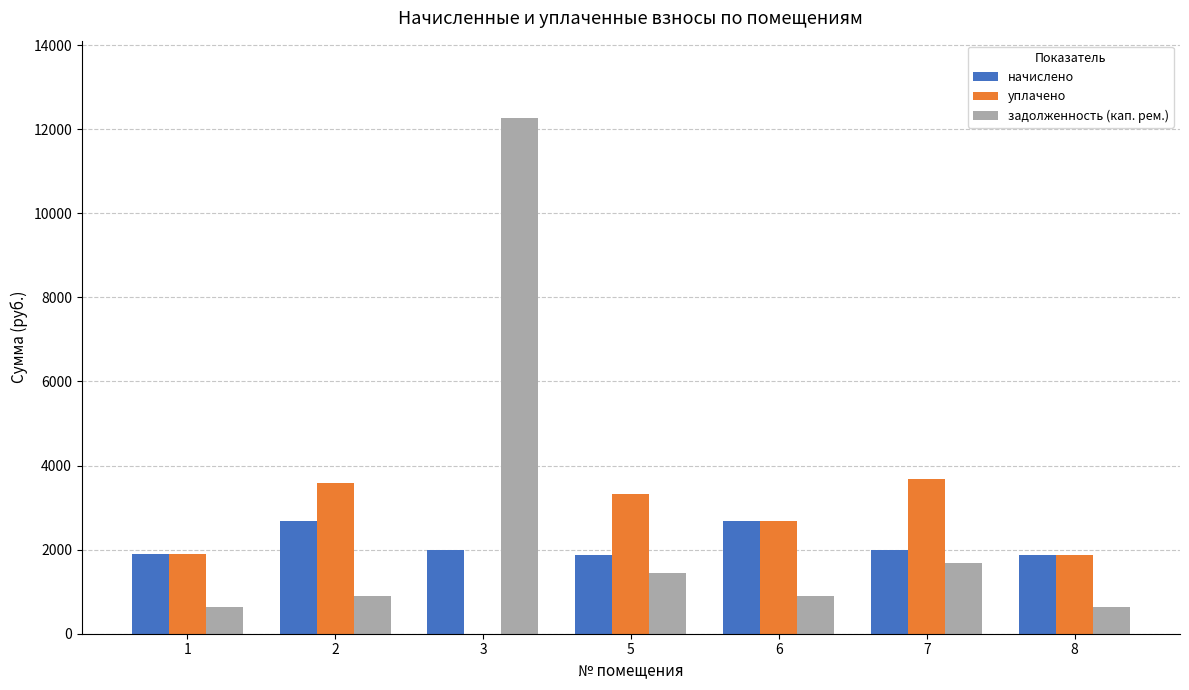

What are all the series names shown in the legend?

начислено, уплачено, задолженность (кап. рем.)